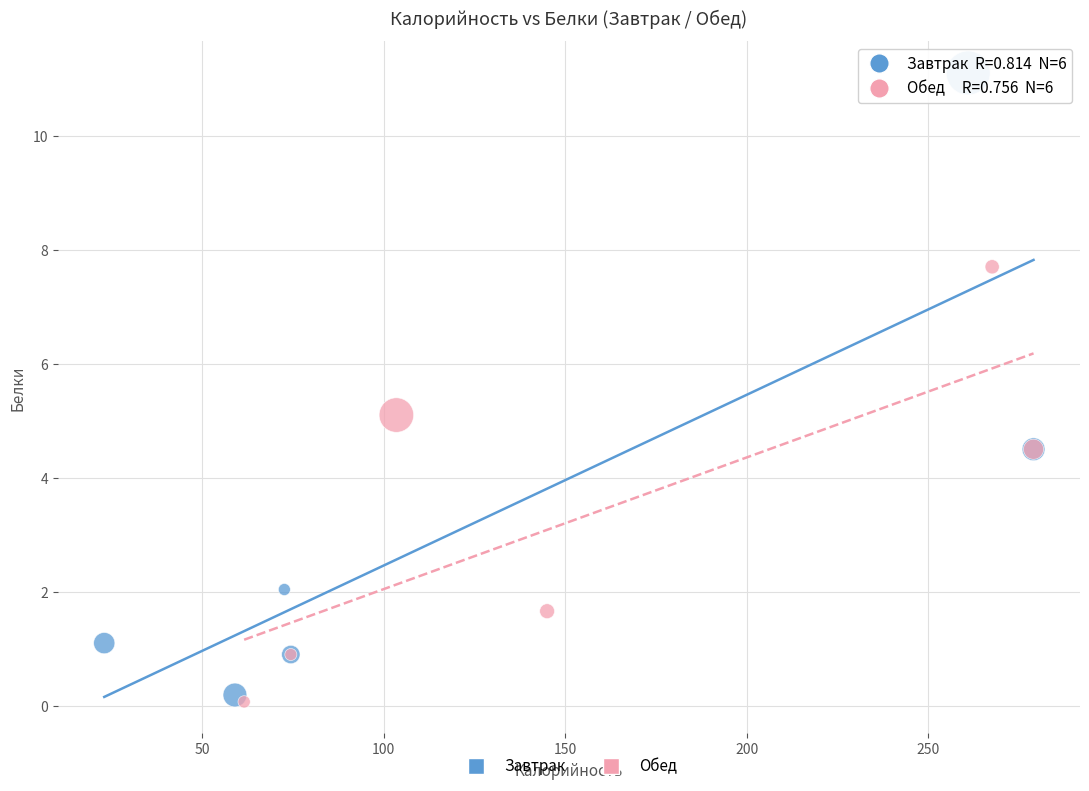

What are all the series names shown in the legend?

Завтрак, Обед